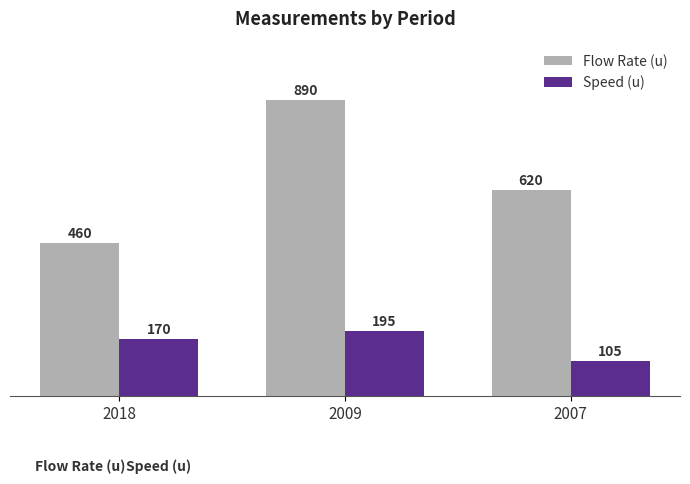

Which series has the widest spread of values?

Flow Rate (u)